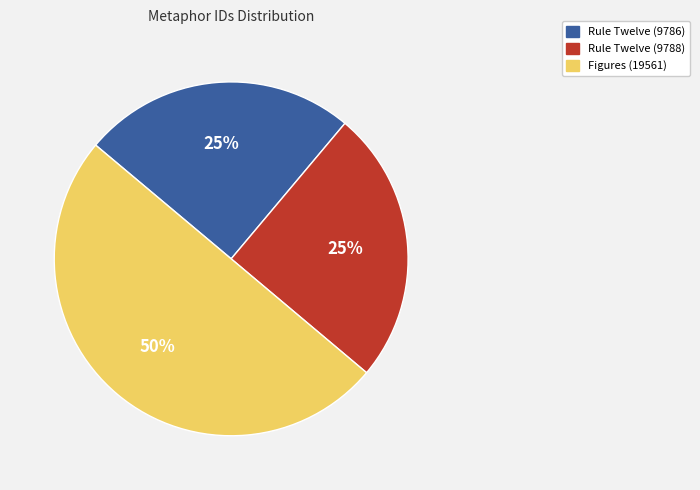

Count the number of slices in the pie.

3